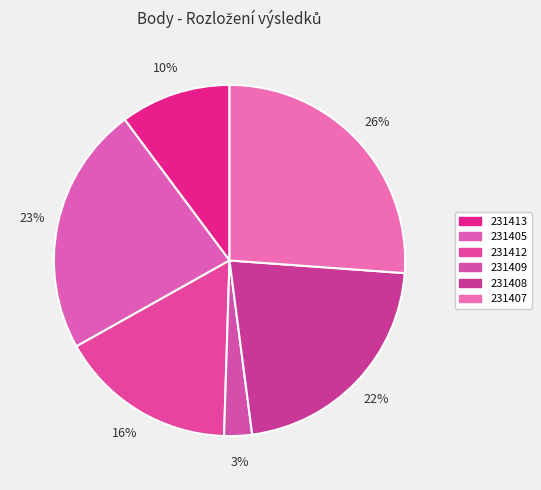

Between 231412 and 231413, which is larger?

231412